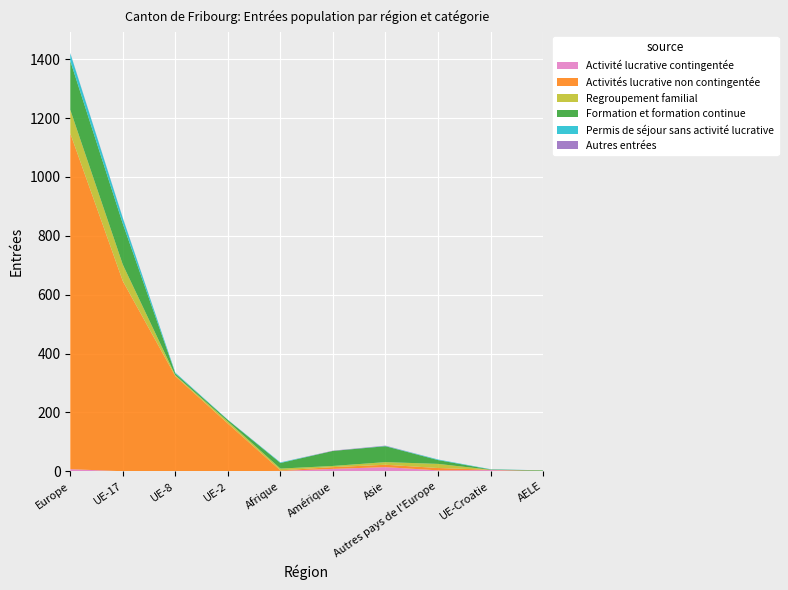

Reading left to right, list all the values displayed in this chart.

Activité lucrative contingentée: Europe=7	UE-17=0	UE-8=0	UE-2=0	Afrique=1	Amérique=8	Asie=14	Autres pays de l'Europe=3	UE-Croatie=4	AELE=0
Activités lucrative non contingentée: Europe=1141	UE-17=646	UE-8=323	UE-2=162	Afrique=2	Amérique=6	Asie=8	Autres pays de l'Europe=8	UE-Croatie=1	AELE=1
Regroupement familial: Europe=80	UE-17=56	UE-8=3	UE-2=7	Afrique=6	Amérique=4	Asie=9	Autres pays de l'Europe=14	UE-Croatie=0	AELE=0
Formation et formation continue: Europe=166	UE-17=139	UE-8=6	UE-2=5	Afrique=19	Amérique=51	Asie=54	Autres pays de l'Europe=13	UE-Croatie=1	AELE=2
Permis de séjour sans activité lucrative: Europe=26	UE-17=19	UE-8=3	UE-2=1	Afrique=2	Amérique=0	Asie=1	Autres pays de l'Europe=2	UE-Croatie=1	AELE=0
Autres entrées: Europe=1	UE-17=1	UE-8=0	UE-2=0	Afrique=0	Amérique=1	Asie=1	Autres pays de l'Europe=0	UE-Croatie=0	AELE=0